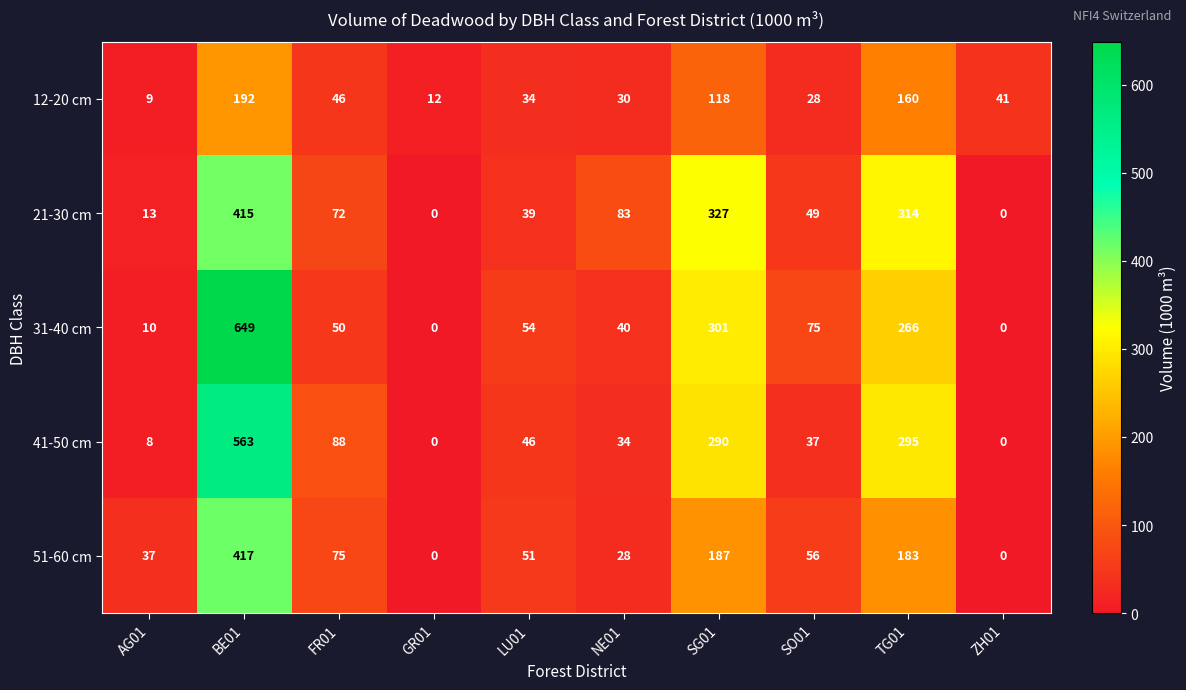

Is it true that 12-20 cm equals 34 at LU01?

True